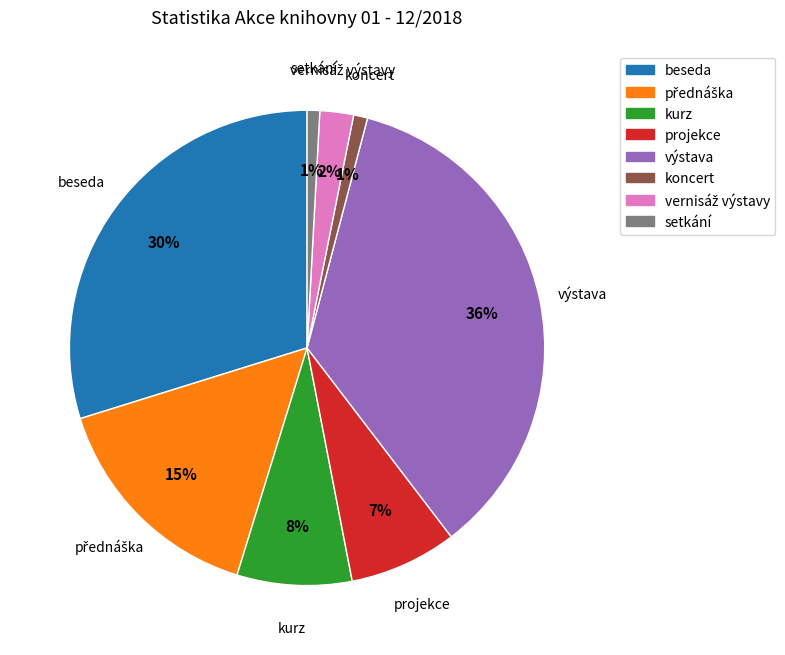

Is there a majority slice in this chart?

No